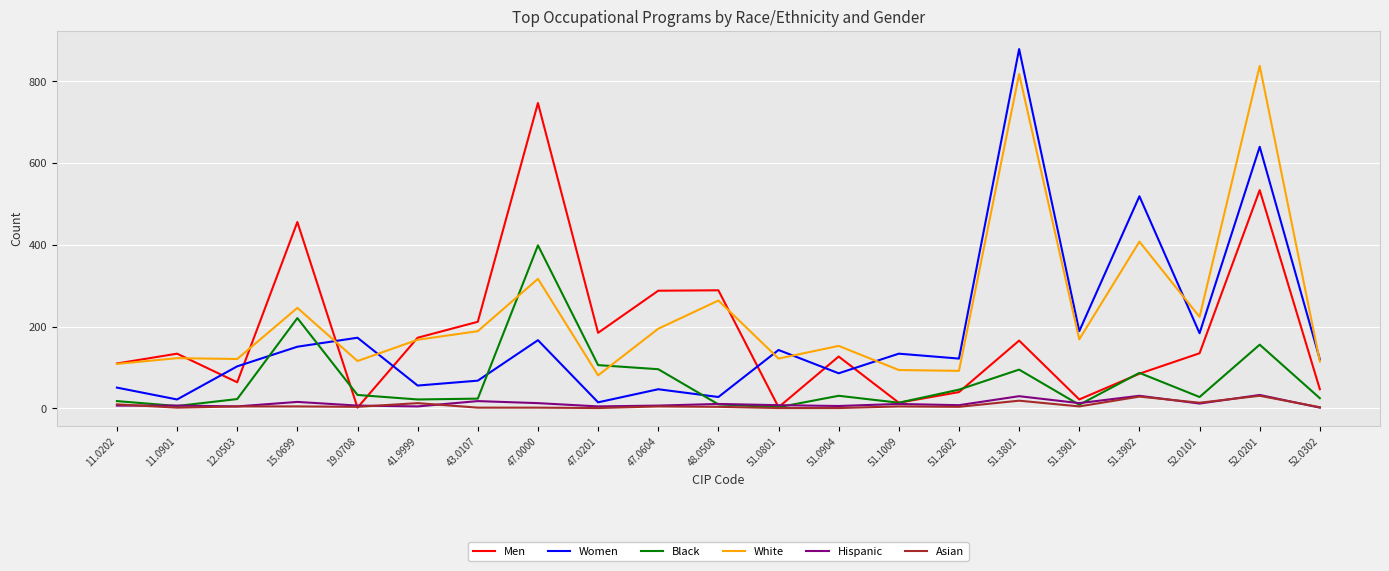

Between 43.0107 and 51.1009, which series saw the biggest shift?

Men